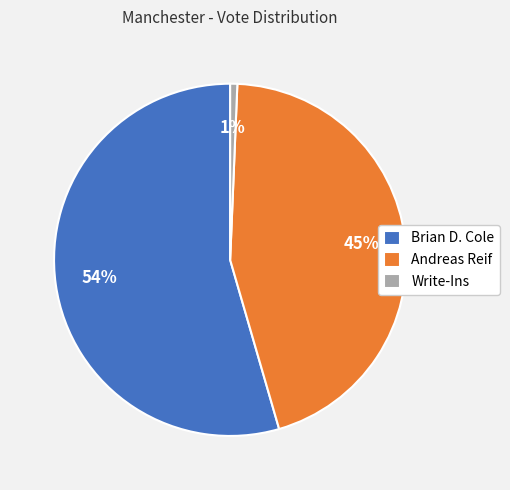

The Write-Ins slice represents 11% of the pie. True or false?

False